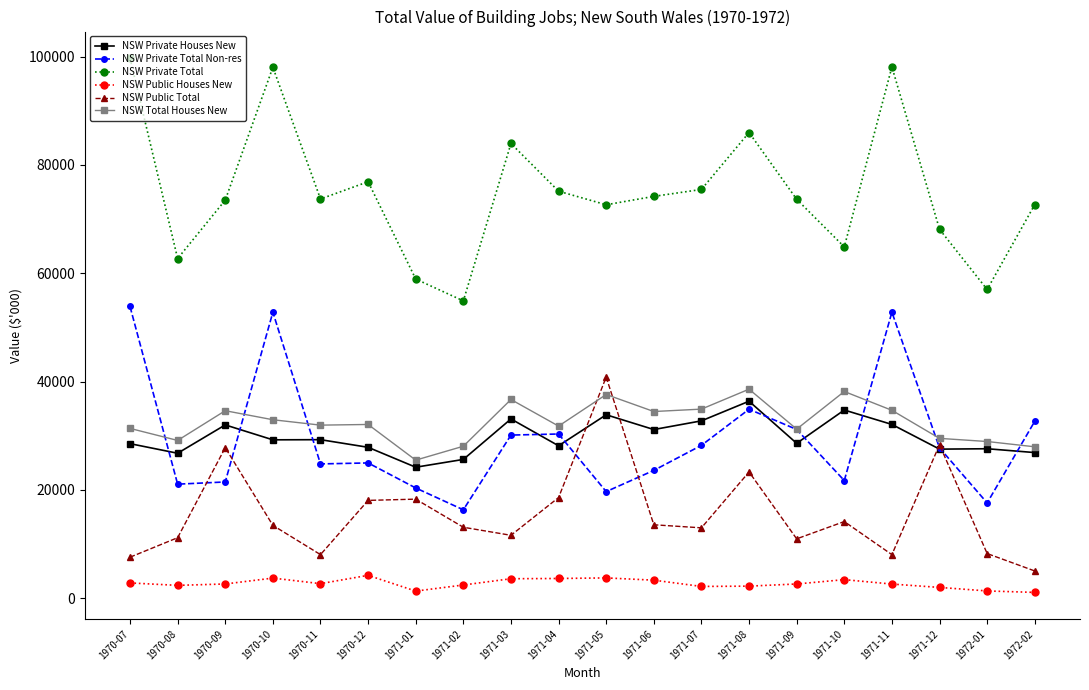

How many categories are shown in the chart?

20